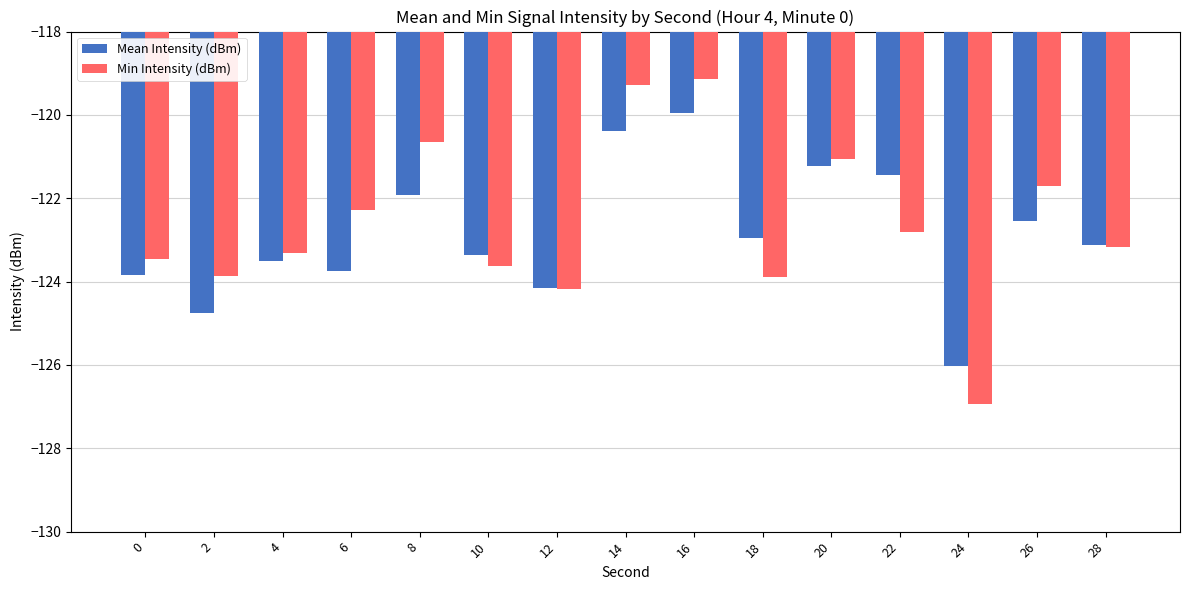

What is the minimum value for Mean Intensity (dBm)?

-126.0